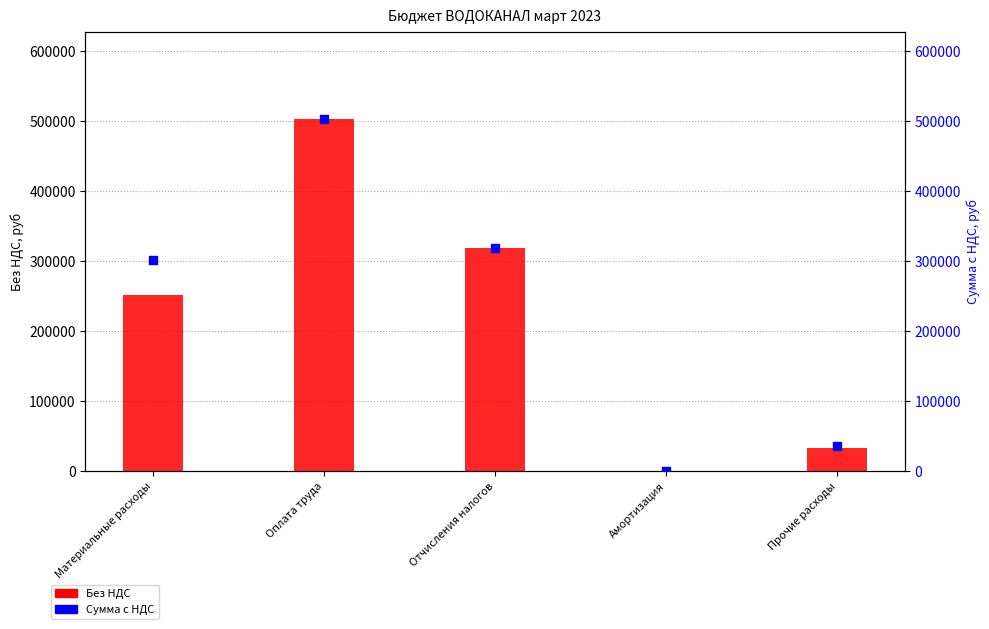

Is the value of Сумма с НДС at Прочие расходы greater than the value of Без НДС at Отчисления налогов?

No